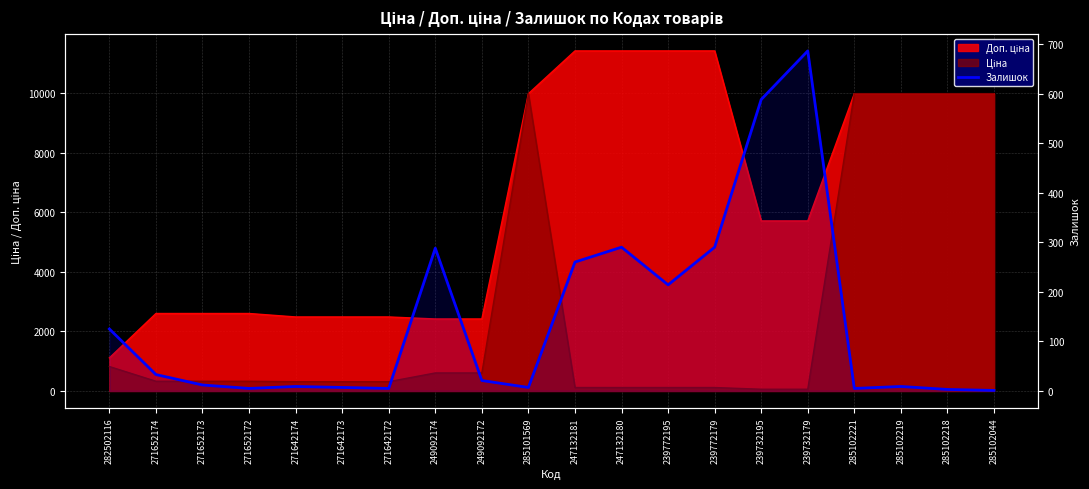

Rank the categories by value from lowest to highest.

285102044, 285102218, 271652172, 271642172, 285102221, 271642173, 285101569, 271642174, 285102219, 271652173, 249092172, 271652174, 282502116, 239772195, 247132181, 249092174, 247132180, 239772179, 239732195, 239732179